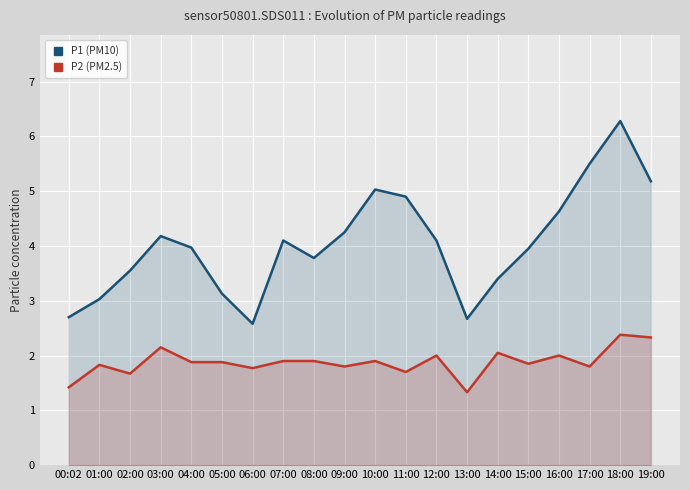

Is it true that P2 (PM2.5) equals 3.6 at 16:00?

False